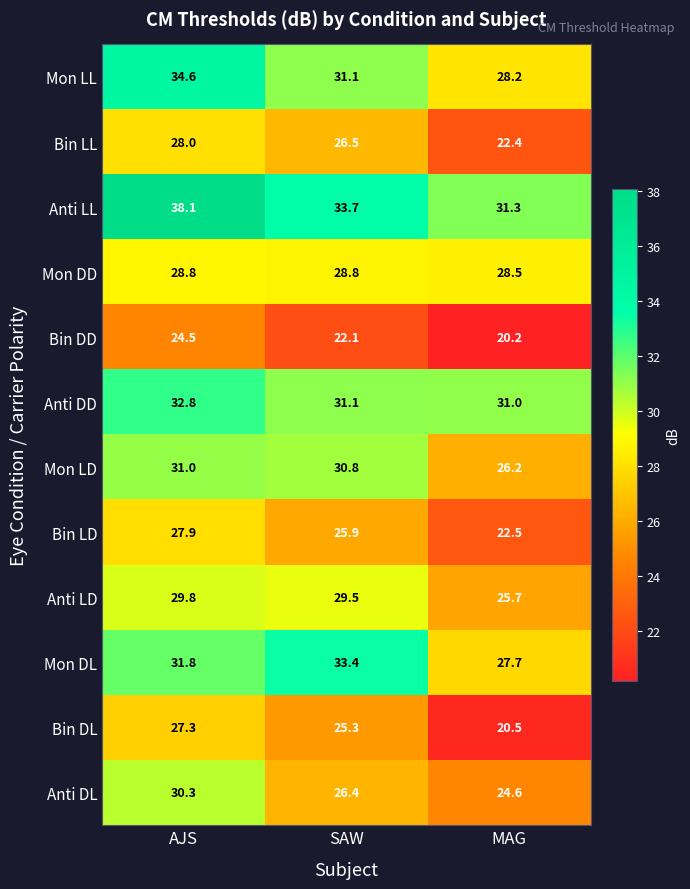

The value of Bin DD at MAG is 20.2. True or false?

True